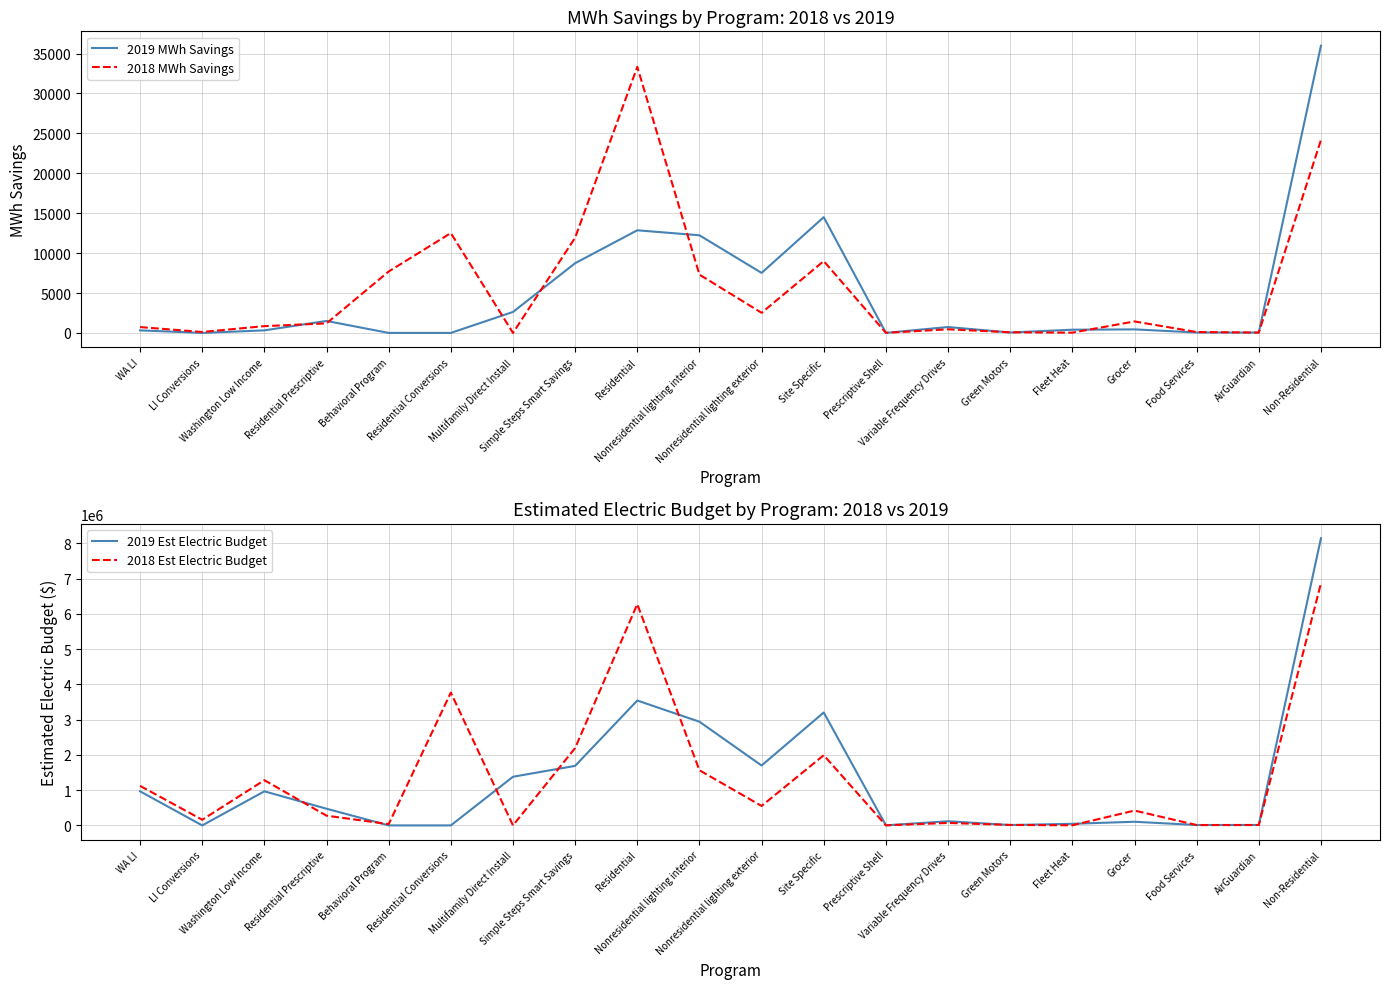

In 2018 Est Electric Budget, how many points are higher than both neighbors (excluding endpoints)?

6